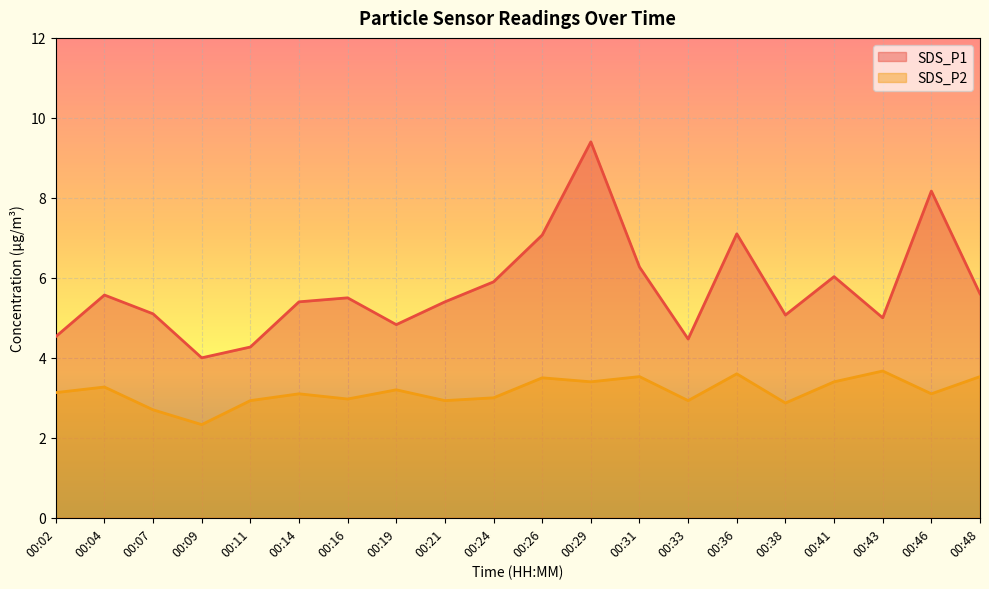

What is the minimum value shown in the chart?

2.3